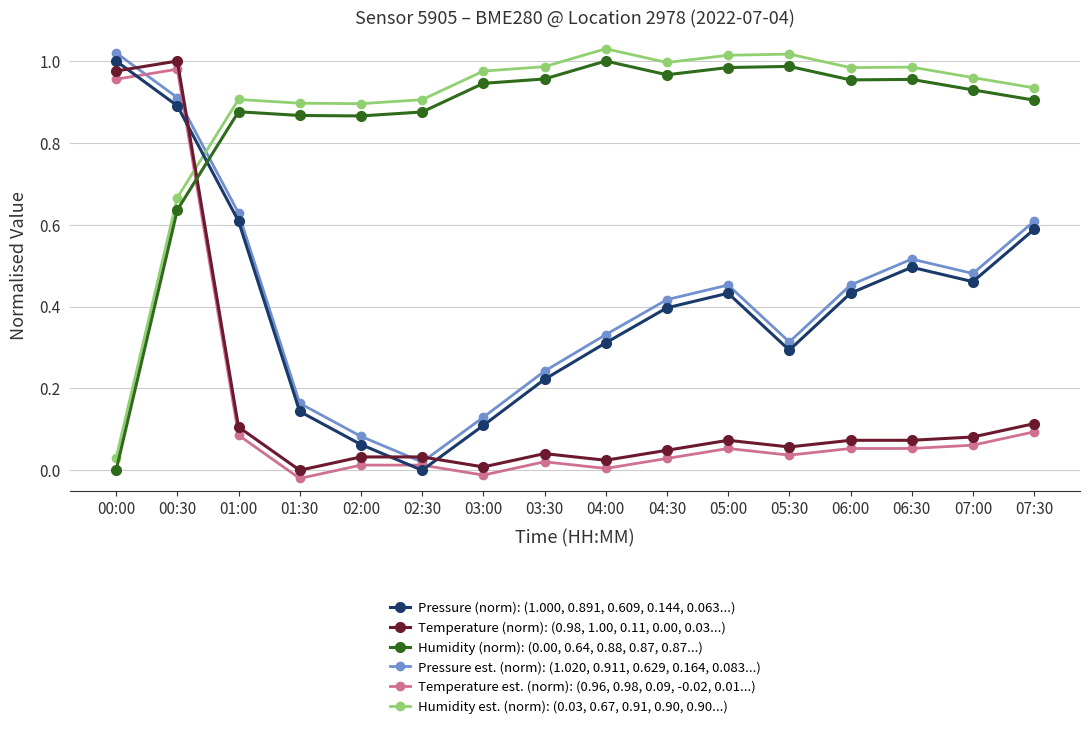

What position from the right is 00:00?

16